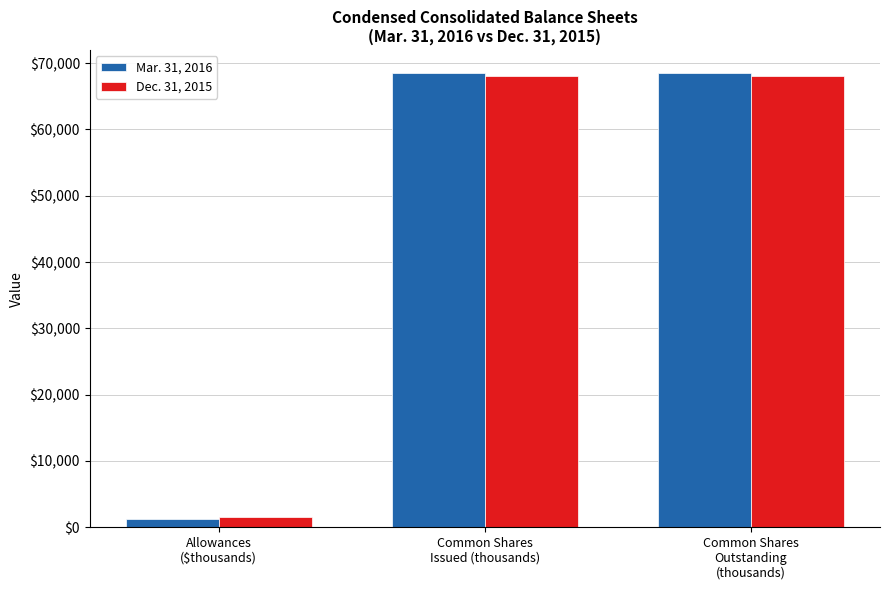

What is the total value across all series at Common Shares
Outstanding
(thousands)?

136688